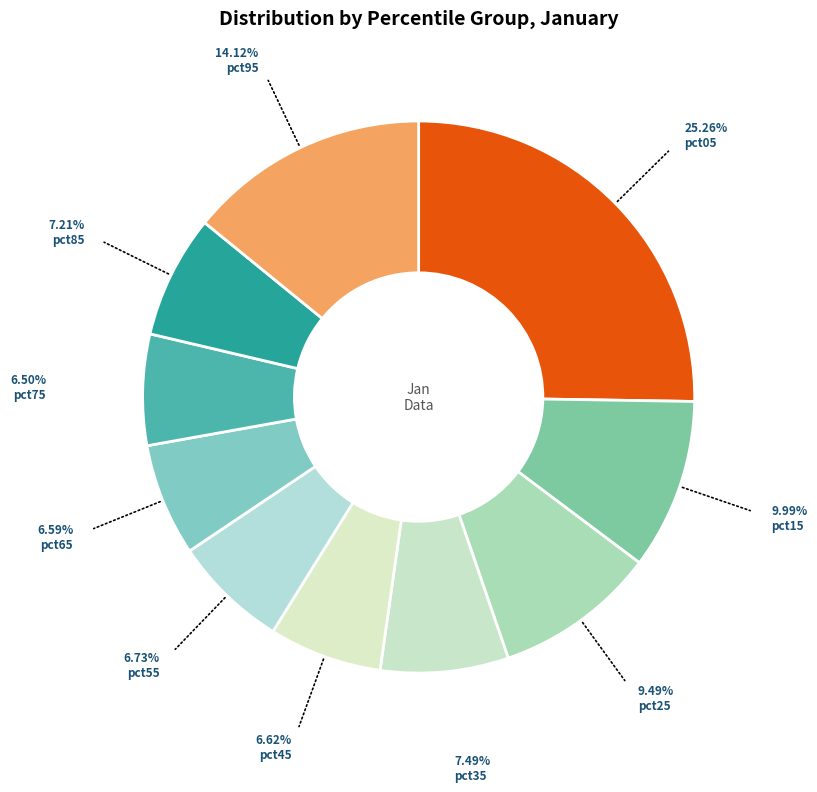

Which has a higher value, pct15 or pct35?

pct15